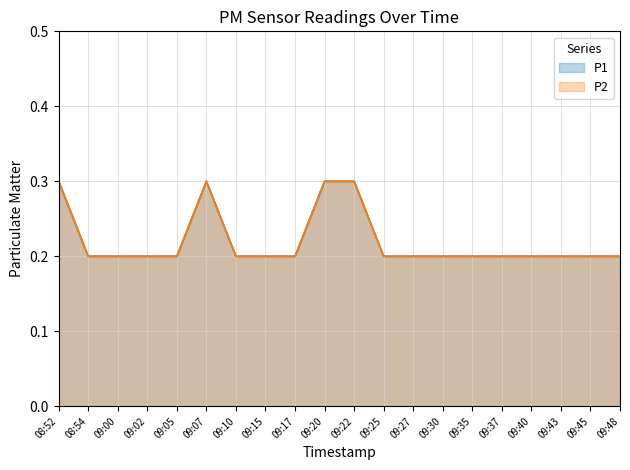

Which series changed the most between 09:00 and 09:40?

P1